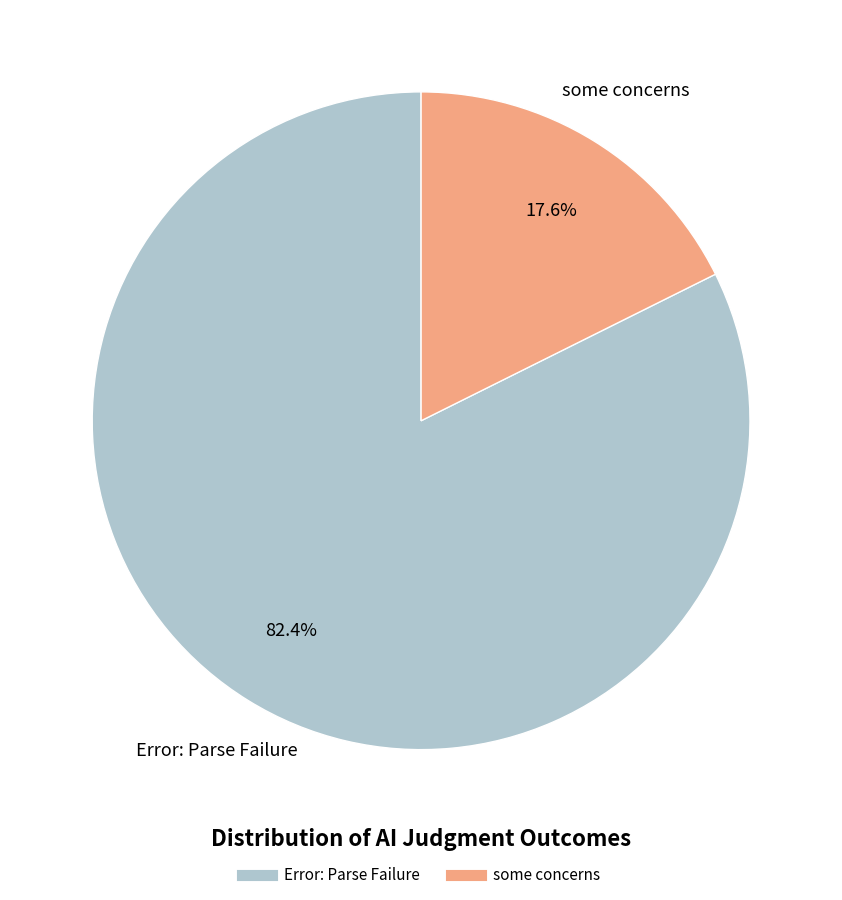

Between Error: Parse Failure and some concerns, which is larger?

Error: Parse Failure